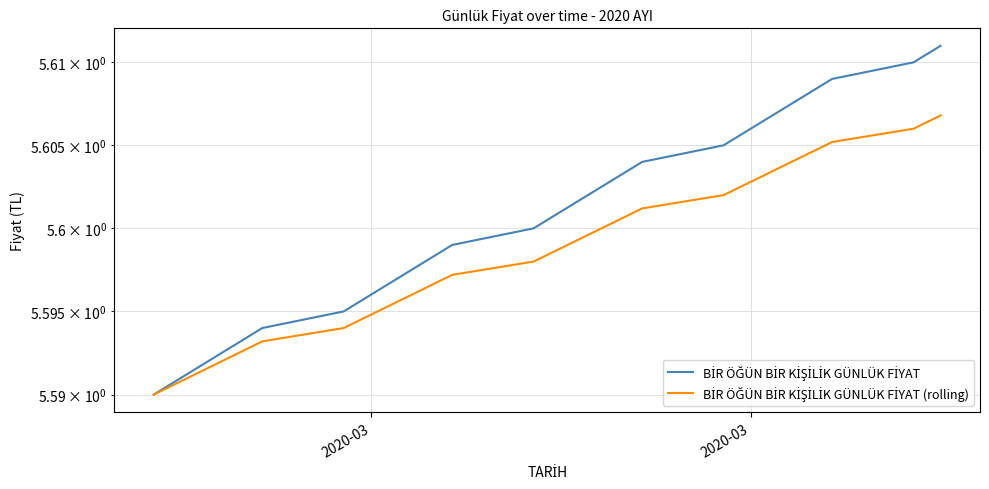

Reading left to right, transcribe all the data shown in this chart.

BİR ÖĞÜN BİR KİŞİLİK GÜNLÜK FİYAT: 5.6	5.6	5.6	5.6	5.6	5.6	5.6	5.6	5.6	5.6	5.6	5.6	5.6	5.6	5.6	5.6	5.6	5.6	5.6	5.6	5.6	5.6
BİR ÖĞÜN BİR KİŞİLİK GÜNLÜK FİYAT (rolling): 5.6	5.6	5.6	5.6	5.6	5.6	5.6	5.6	5.6	5.6	5.6	5.6	5.6	5.6	5.6	5.6	5.6	5.6	5.6	5.6	5.6	5.6